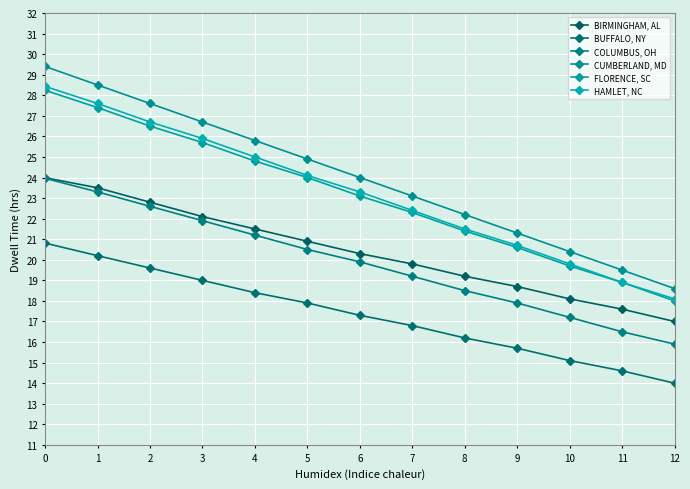

Reading left to right, transcribe all the data shown in this chart.

BIRMINGHAM, AL: 24.0	23.5	22.8	22.1	21.5	20.9	20.3	19.8	19.2	18.7	18.1	17.6	17.0
BUFFALO, NY: 20.8	20.2	19.6	19.0	18.4	17.9	17.3	16.8	16.2	15.7	15.1	14.6	14.0
COLUMBUS, OH: 24.0	23.3	22.6	21.9	21.2	20.5	19.9	19.2	18.5	17.9	17.2	16.5	15.9
CUMBERLAND, MD: 29.4	28.5	27.6	26.7	25.8	24.9	24.0	23.1	22.2	21.3	20.4	19.5	18.6
FLORENCE, SC: 28.2	27.4	26.5	25.7	24.8	24.0	23.1	22.3	21.4	20.6	19.7	18.9	18.0
HAMLET, NC: 28.4	27.6	26.7	25.9	25.0	24.1	23.3	22.4	21.5	20.7	19.8	18.9	18.1